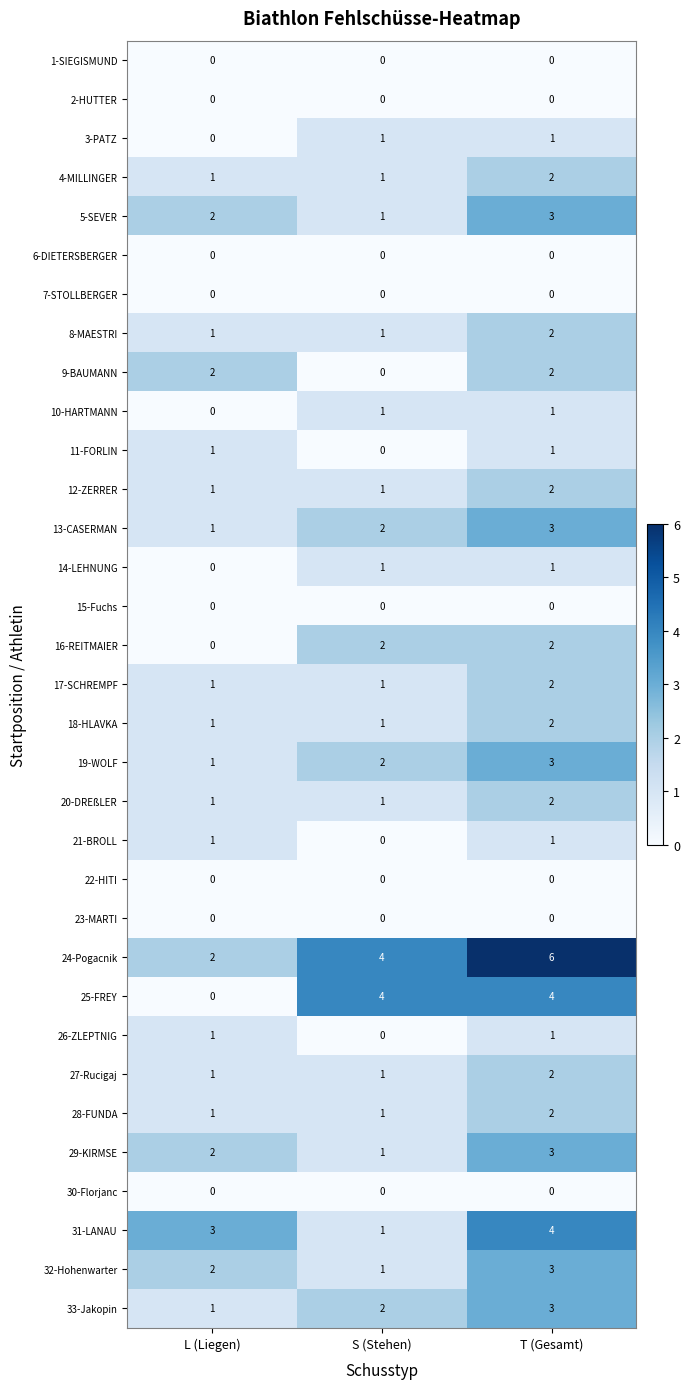

The 32-Hohenwarter series shows 1 at L (Liegen). True or false?

False